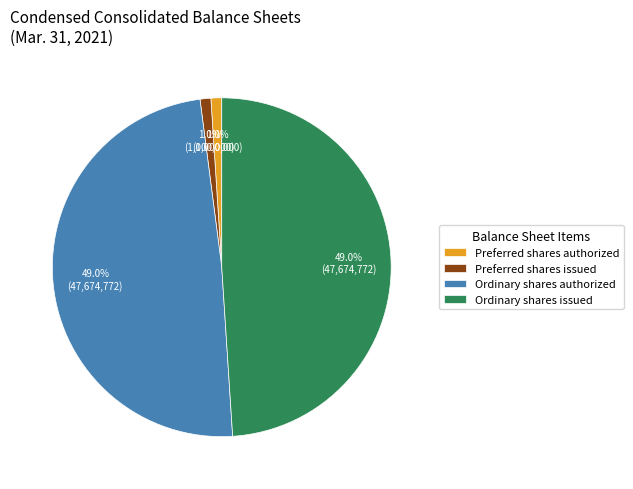

Combined, what portion of the pie is Preferred shares issued and Ordinary shares issued?

50.0%